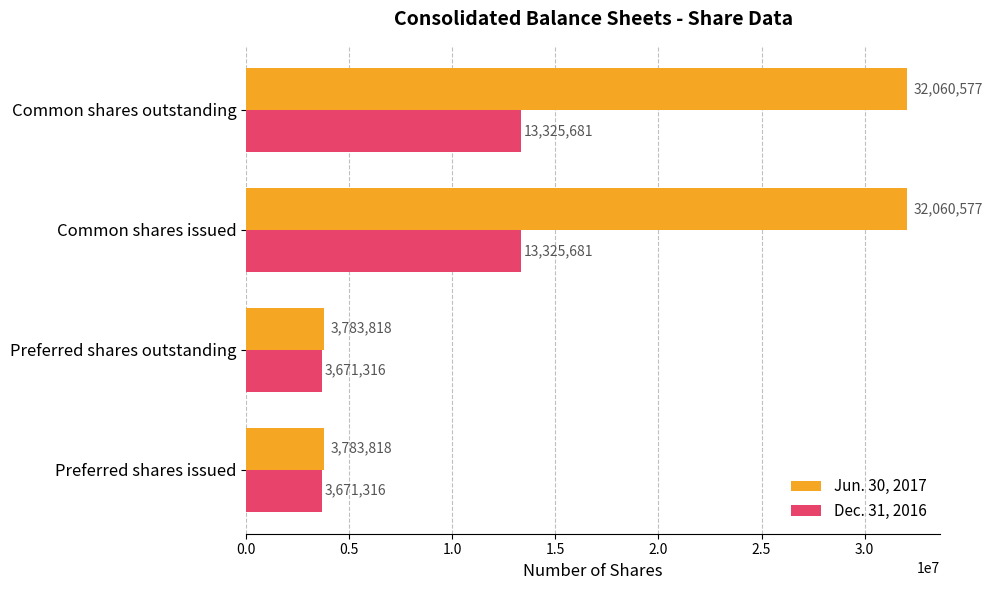

Rank the series by their average value, from lowest to highest.

Dec. 31, 2016, Jun. 30, 2017